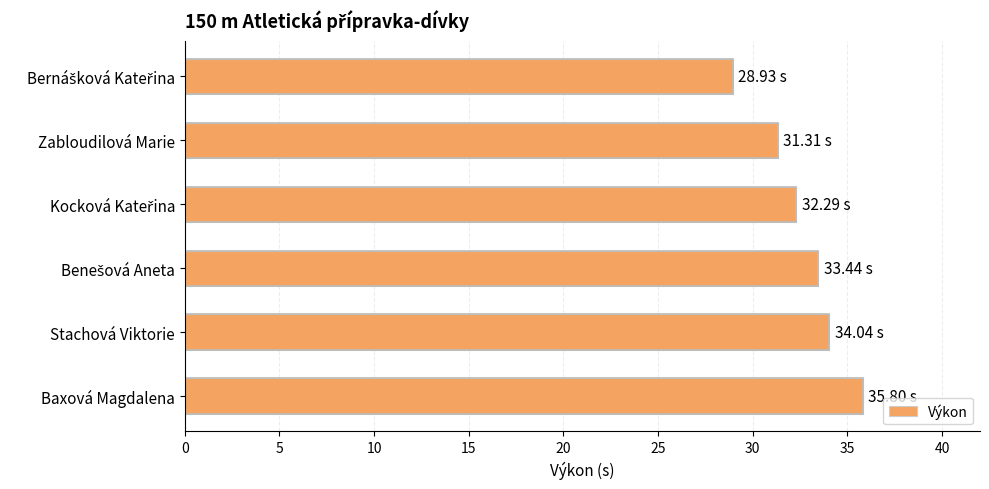

What is the label of the 2nd bar from the bottom?

Stachová Viktorie